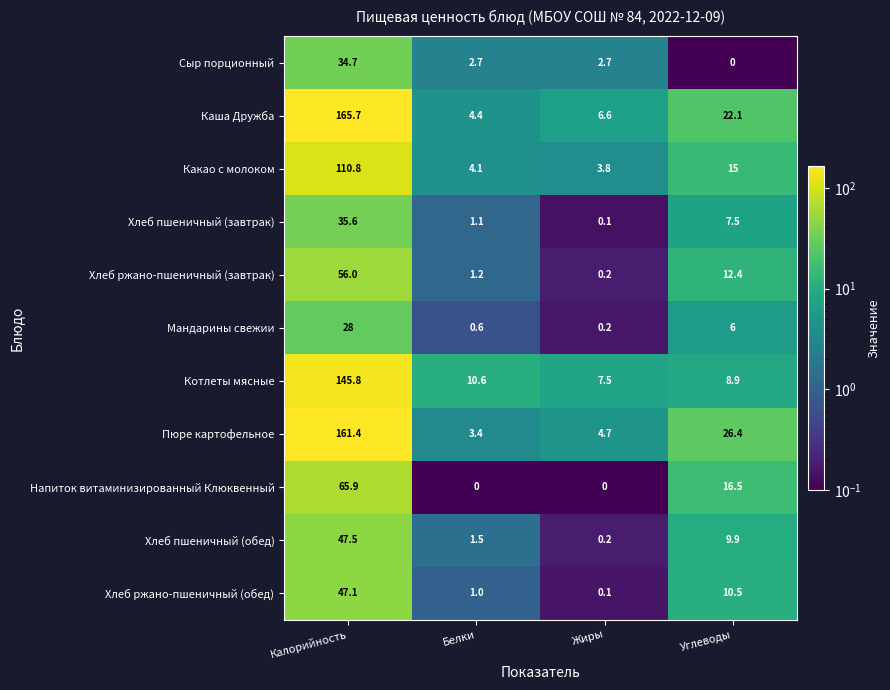

At which label does Хлеб ржано-пшеничный (обед) first exceed 10?

Калорийность